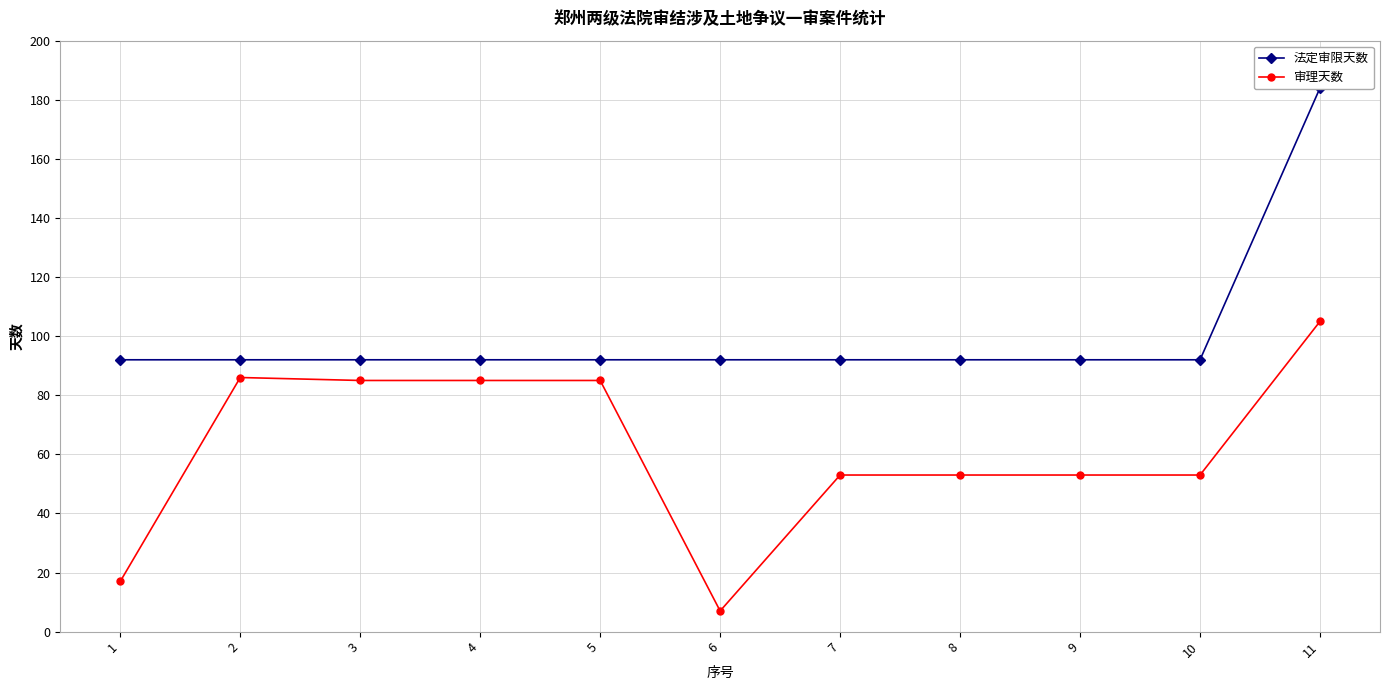

List the series in order of their overall mean, lowest first.

审理天数, 法定审限天数